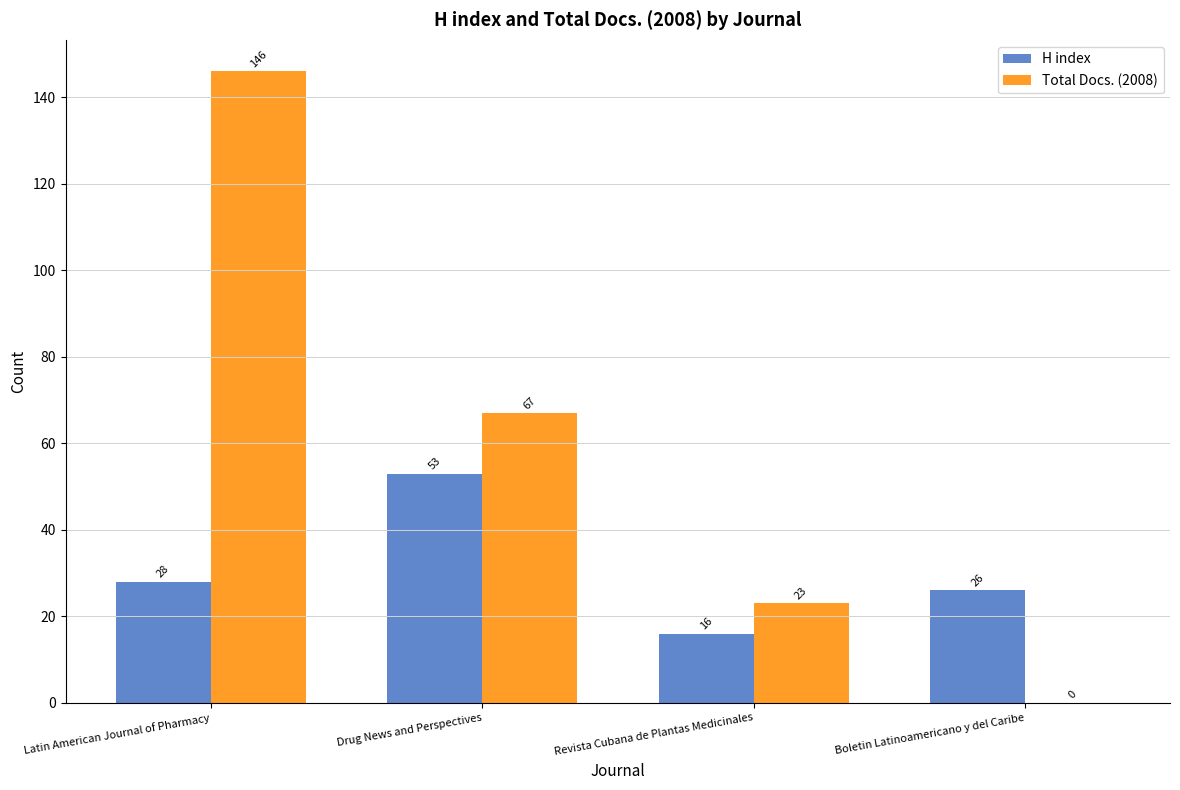

What is the sum of all Total Docs. (2008) values?

236